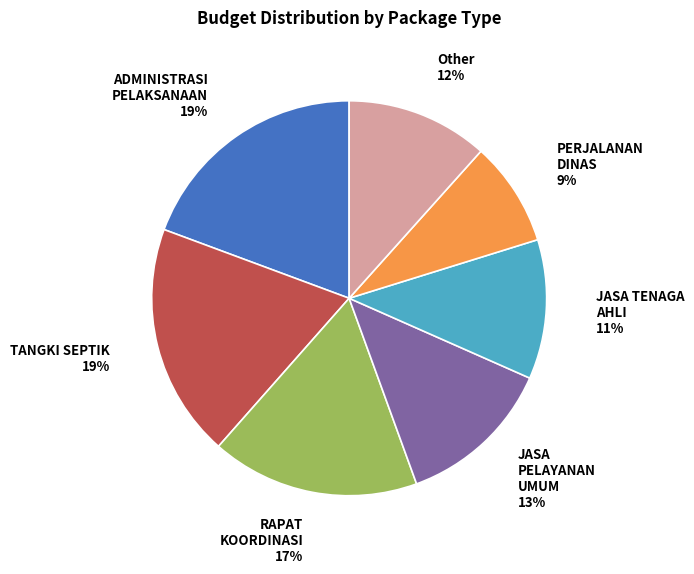

How many slices are in this pie chart?

7